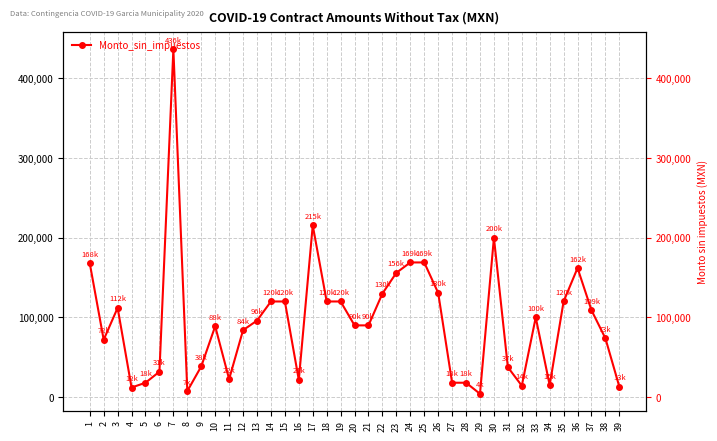

Reading left to right, list all the values displayed in this chart.

1=168000.0	2=72000.0	3=112000.0	4=12000.0	5=18000.0	6=31874.5	7=436534.5	8=7500.0	9=38500.0	10=88900.0	11=22500.0	12=84000.0	13=96000.0	14=120000.0	15=120000.0	16=21551.8	17=215517.2	18=120000.0	19=120000.0	20=90000.0	21=90000.0	22=130000.0	23=156000.0	24=169000.0	25=169000.0	26=130800.0	27=18000.0	28=18000.0	29=4100.0	30=200000.0	31=37500.0	32=14250.0	33=100000.0	34=15000.0	35=120000.0	36=162000.0	37=109000.0	38=73700.0	39=13000.0